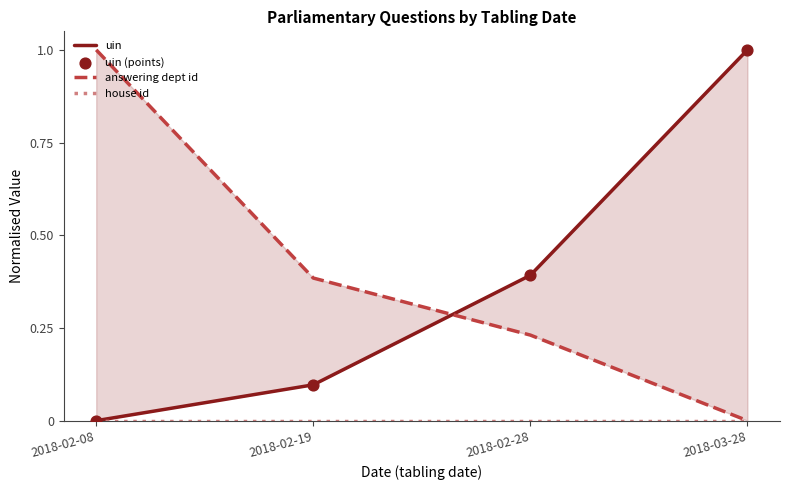

What are all the series names shown in the legend?

uin, answering dept id, house id, uin (points)